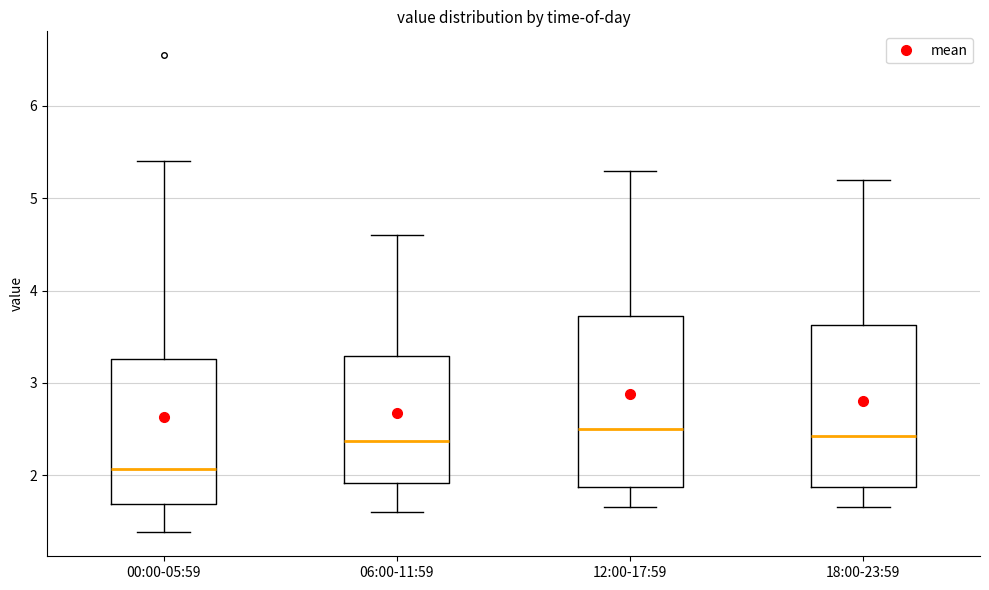

Which box is the tallest, from its lower edge to its upper edge?

12:00-17:59